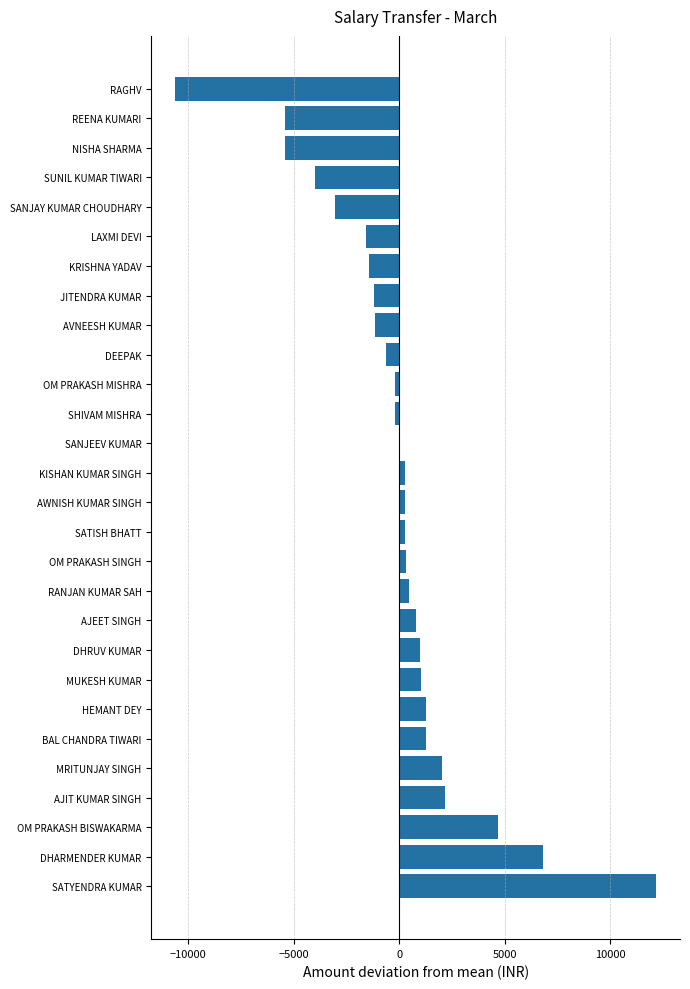

The chart shows a value of 6824.1 at DHARMENDER KUMAR. True or false?

True